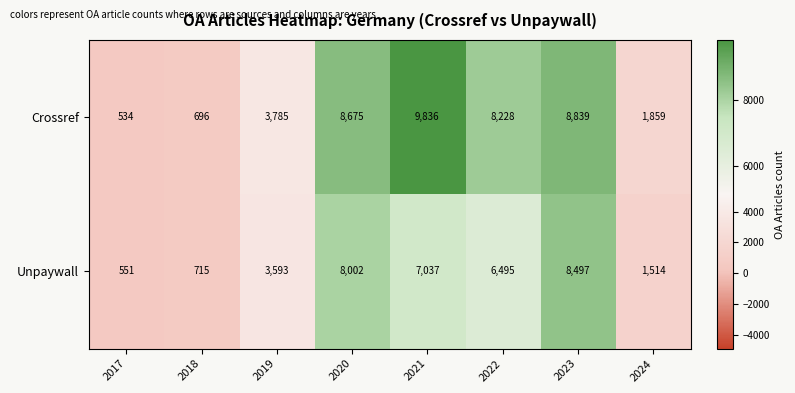

What is the difference between the Unpaywall values at 2024 and 2017?

963